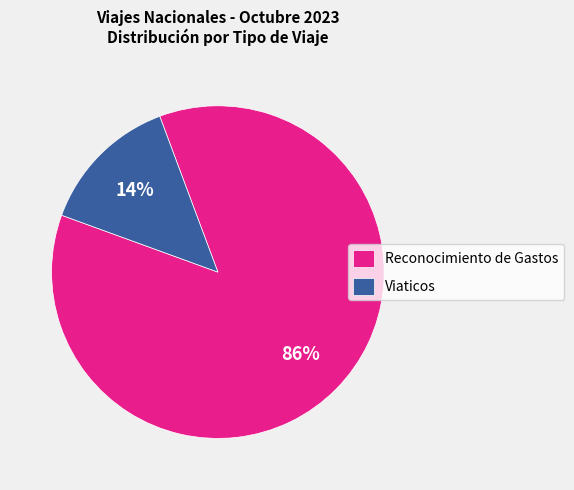

Is it true that Reconocimiento de Gastos is 86% of the pie?

True